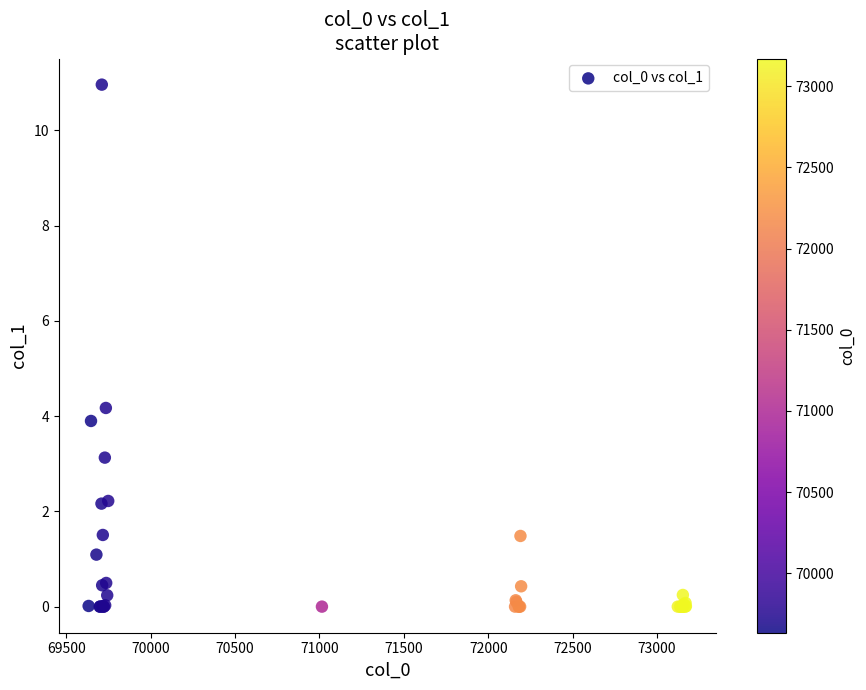

What Y value in the scatter plot is closest to 5?

4.2